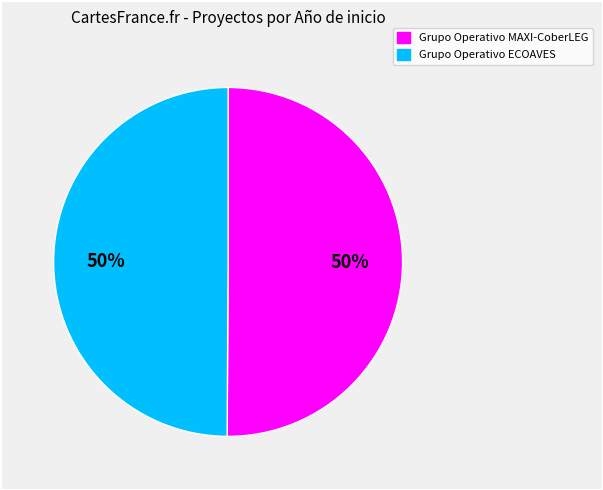

Do Grupo Operativo MAXI-CoberLEG and Grupo Operativo ECOAVES together represent more than half of the pie?

Yes